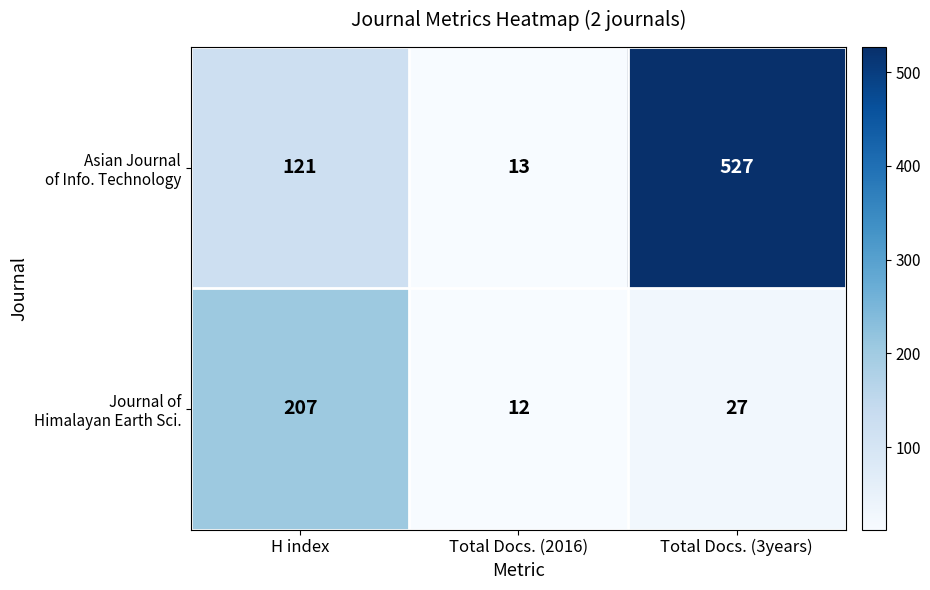

How many series are shown in this chart?

2